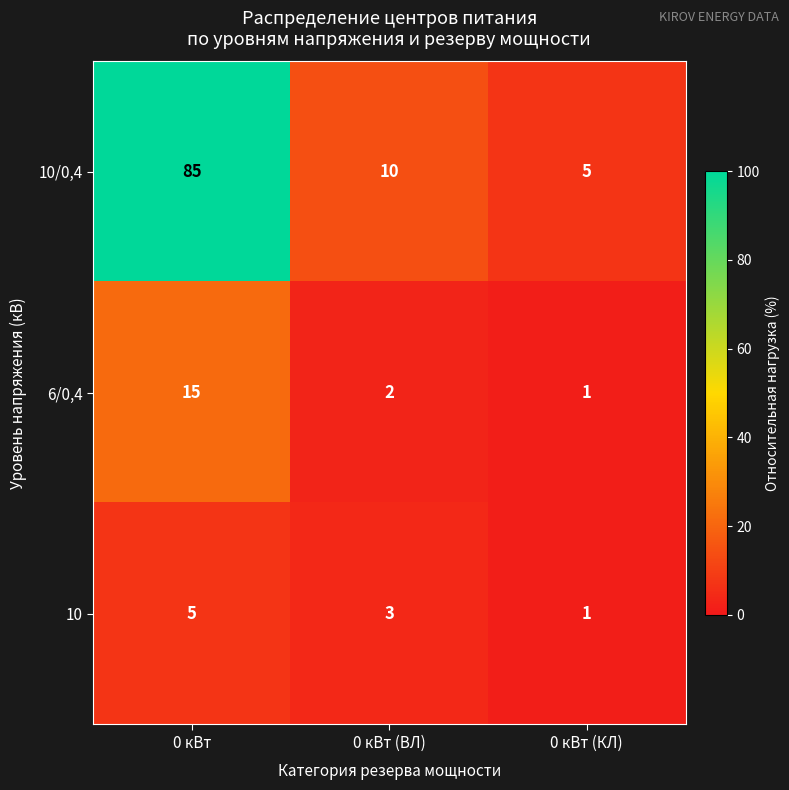

Which category has the lowest value across all series?

0 кВт (КЛ)